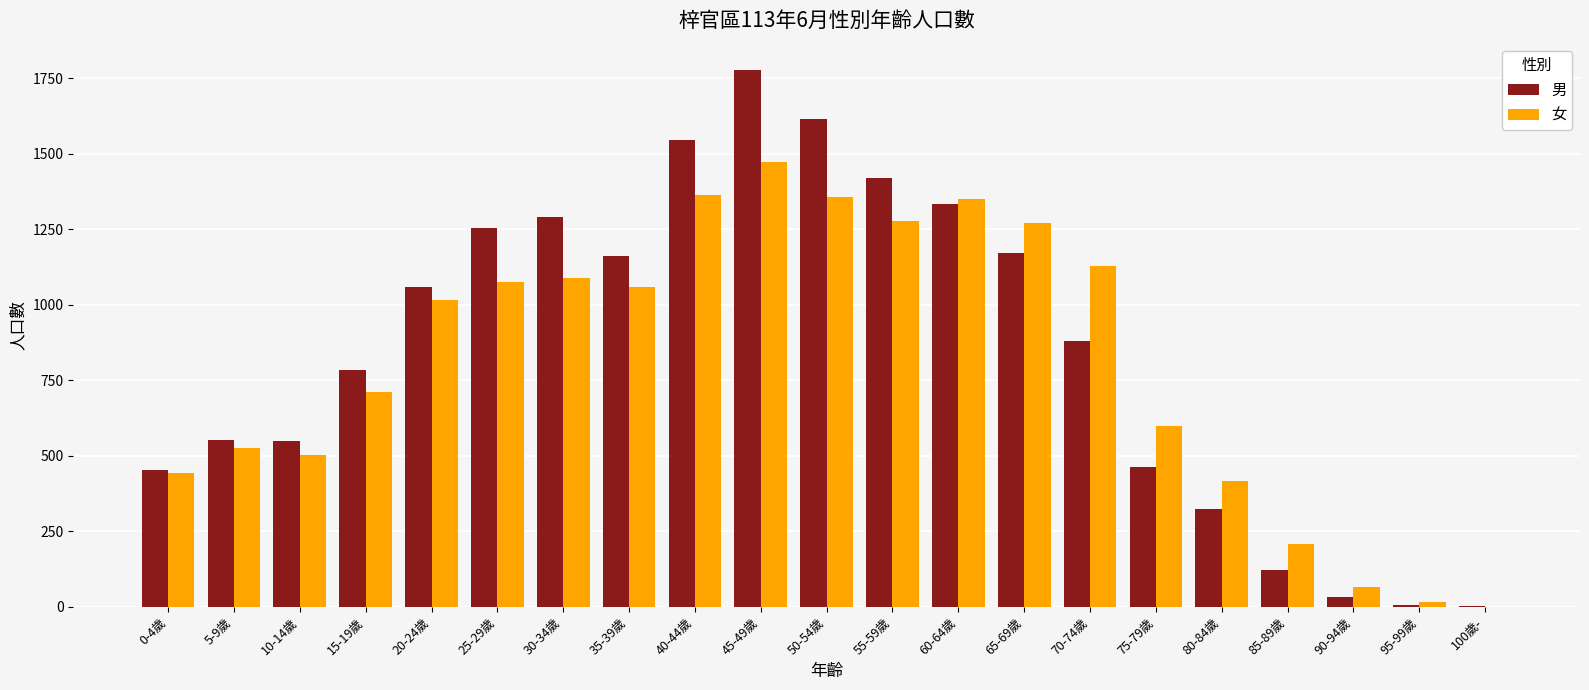

Is the value of 男 at 25-29歲 greater than the value of 女 at 30-34歲?

Yes